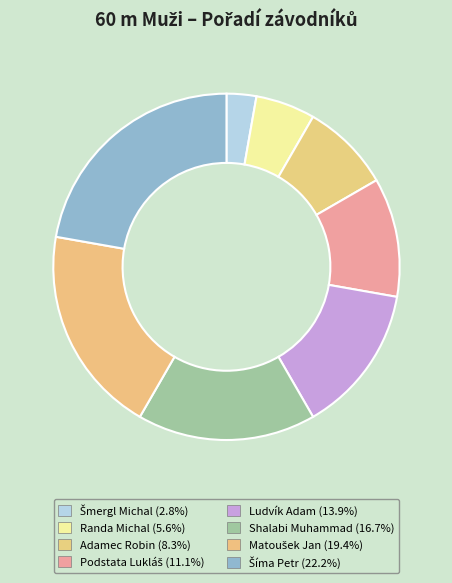

How many segments does this pie chart have?

8